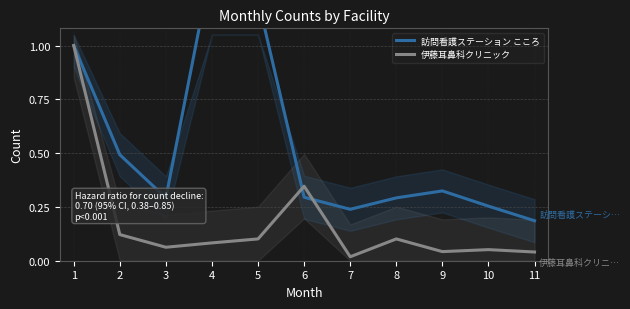

What is the total value across all series at 7?

0.3